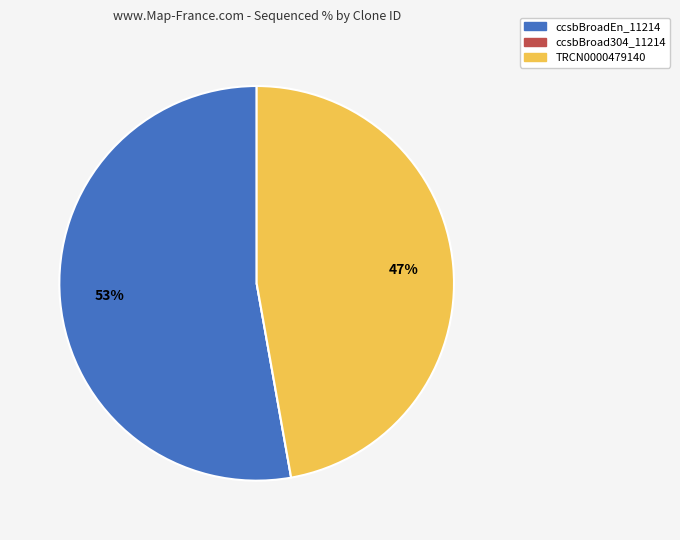

Which category accounts for the majority?

ccsbBroadEn_11214